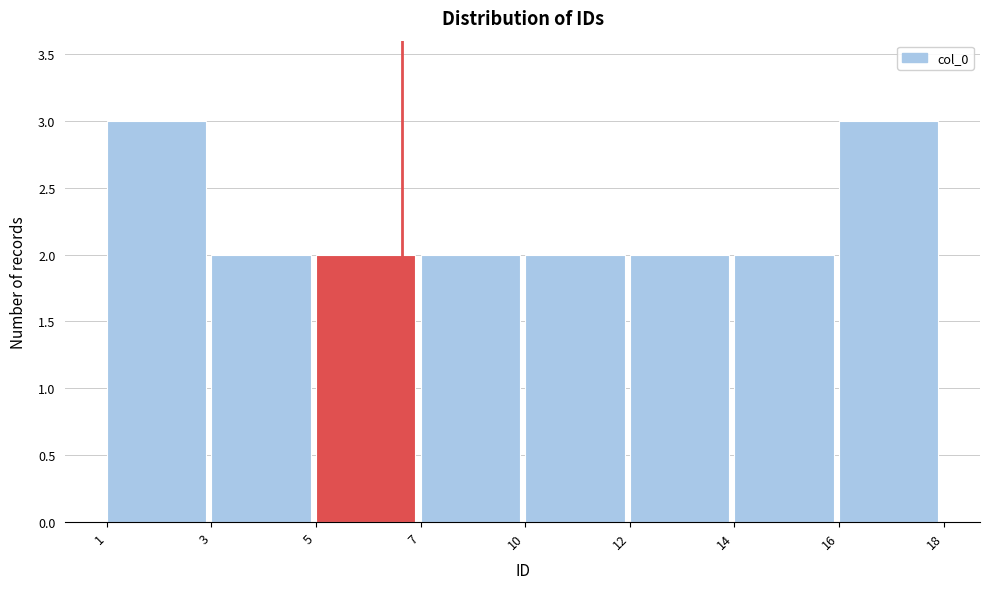

Reading right to left, list all the values displayed in this chart.

16=3	14=2	12=2	10=2	7=2	5=2	3=2	1=3